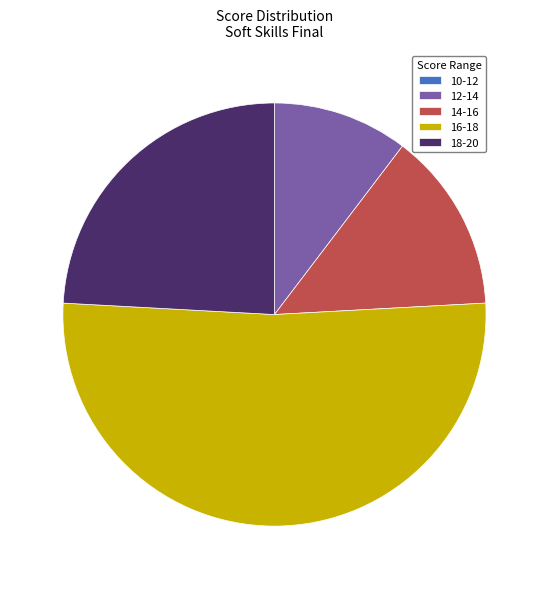

Is it true that 14-16 is 25% of the pie?

False